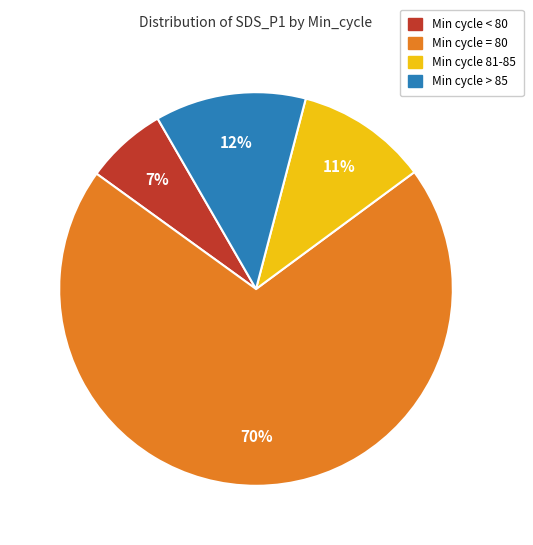

To the nearest percent, what is the average slice percentage?

25%